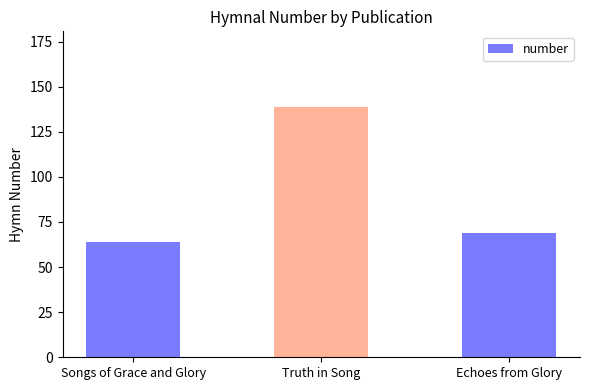

The chart shows a value of 139 at Truth in Song. True or false?

True